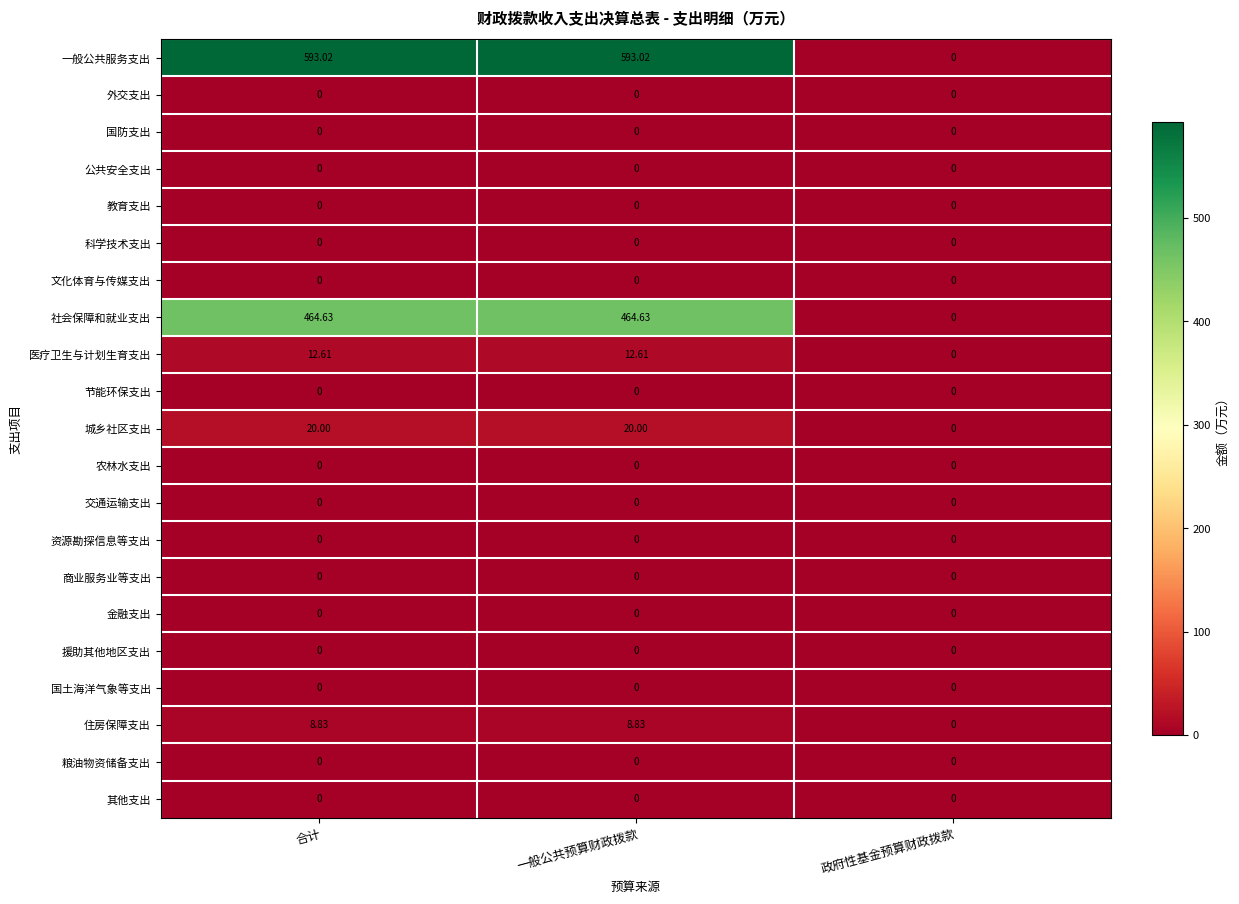

Which series has the largest total across all categories?

一般公共服务支出